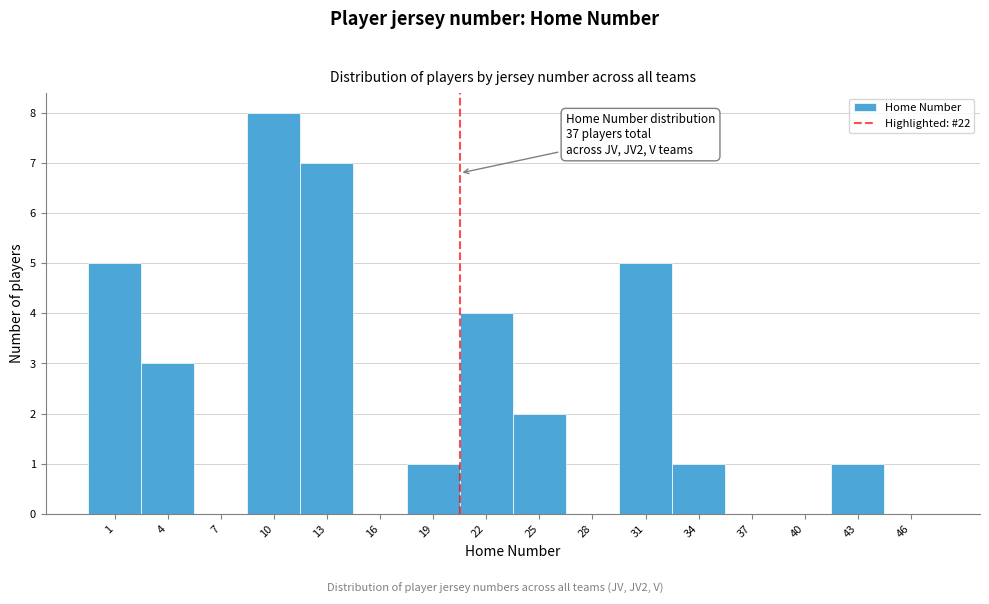

Reading left to right, list all the values displayed in this chart.

1=5	4=3	7=0	10=8	13=7	16=0	19=1	22=4	25=2	28=0	31=5	34=1	37=0	40=0	43=1	46=0